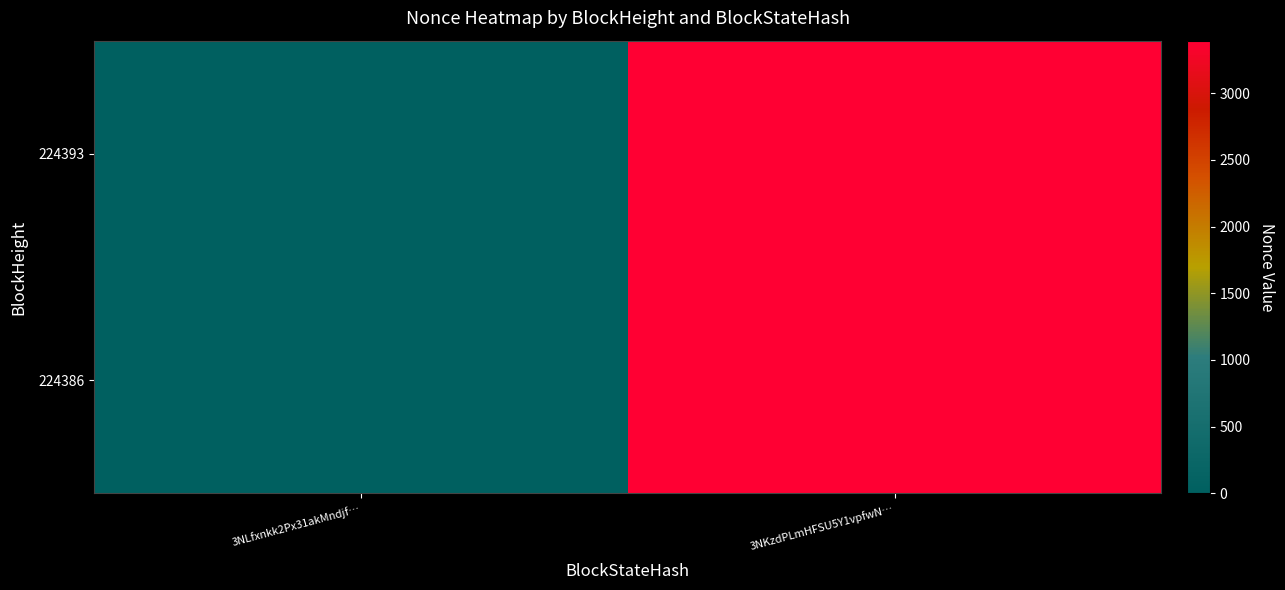

Which label corresponds to the smallest value in the chart?

3NLfxnkk2Px31akMndjf…